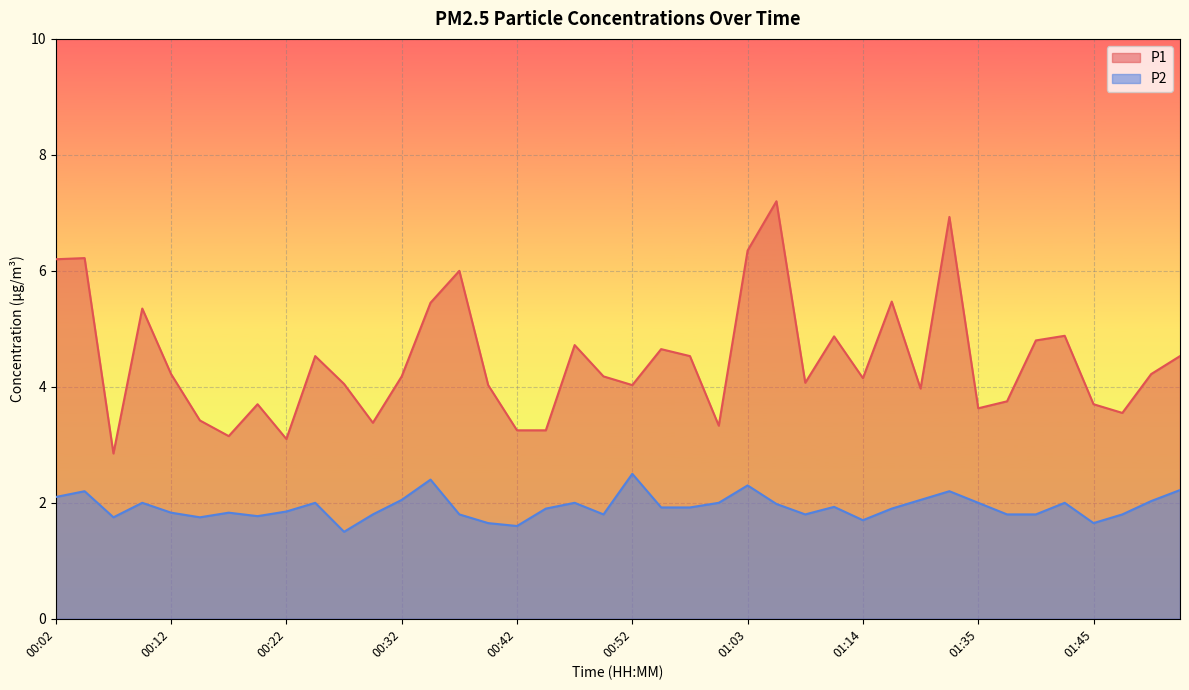

In P1, how many points are higher than both neighbors (excluding endpoints)?

12